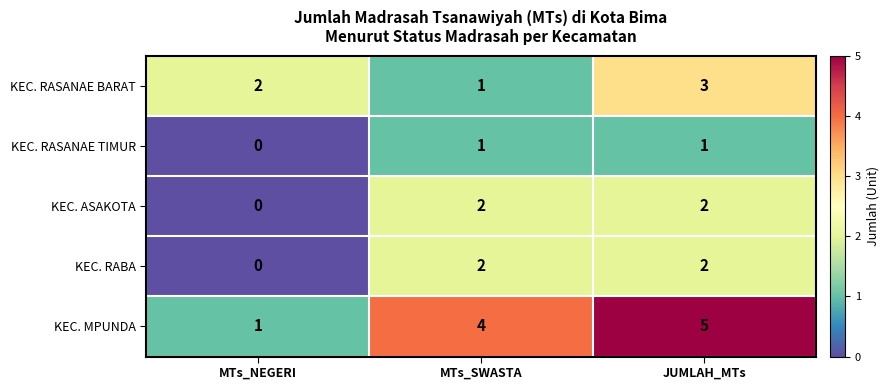

What is the sum of all KEC. ASAKOTA values?

4